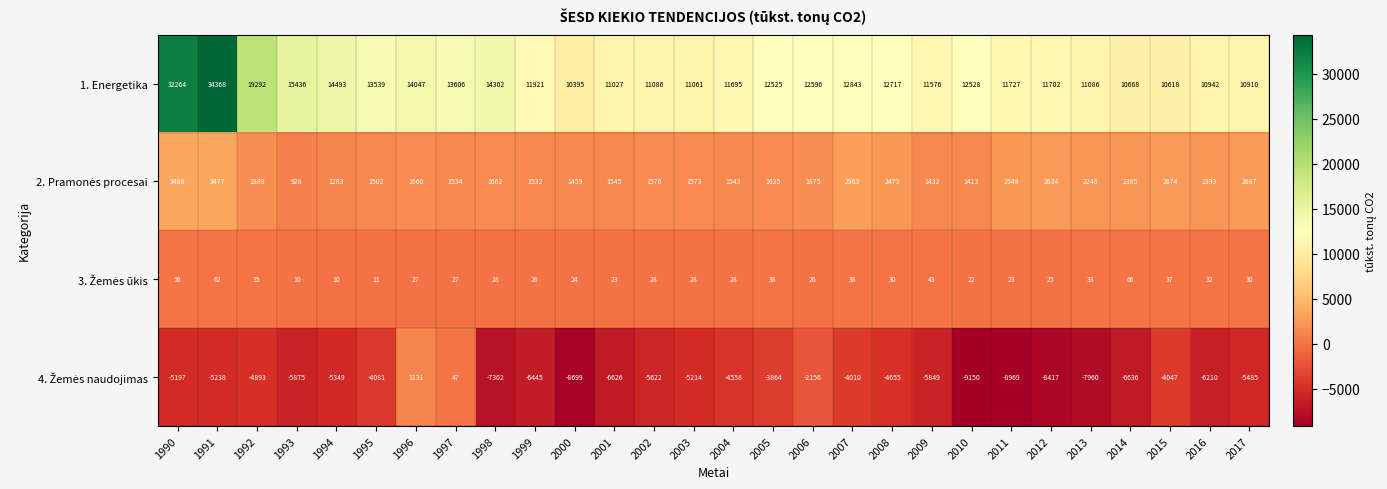

Which series has the largest total across all categories?

1. Energetika